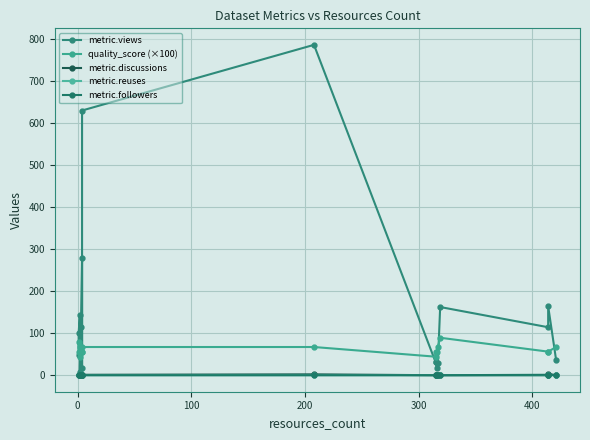

What are all the series names shown in the legend?

metric.views, quality_score (×100), metric.discussions, metric.reuses, metric.followers